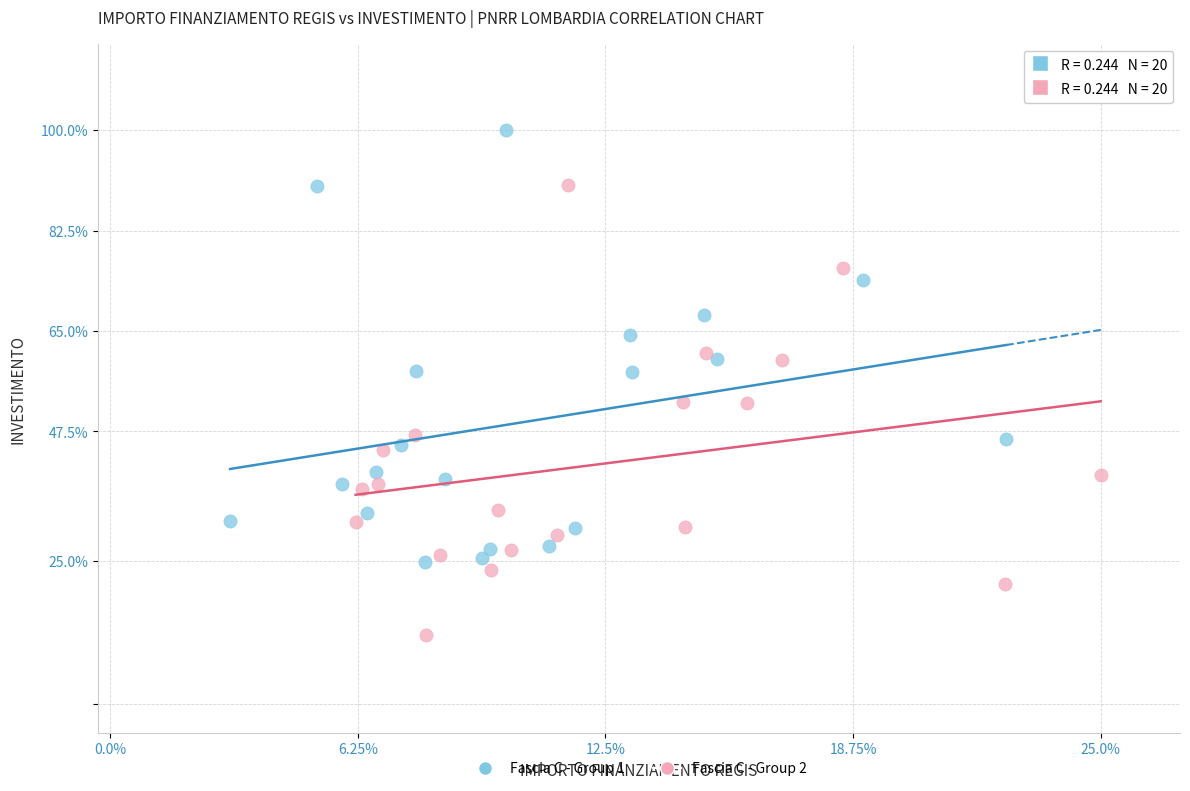

Which series reaches the minimum Y coordinate?

Fascia C - Group 2